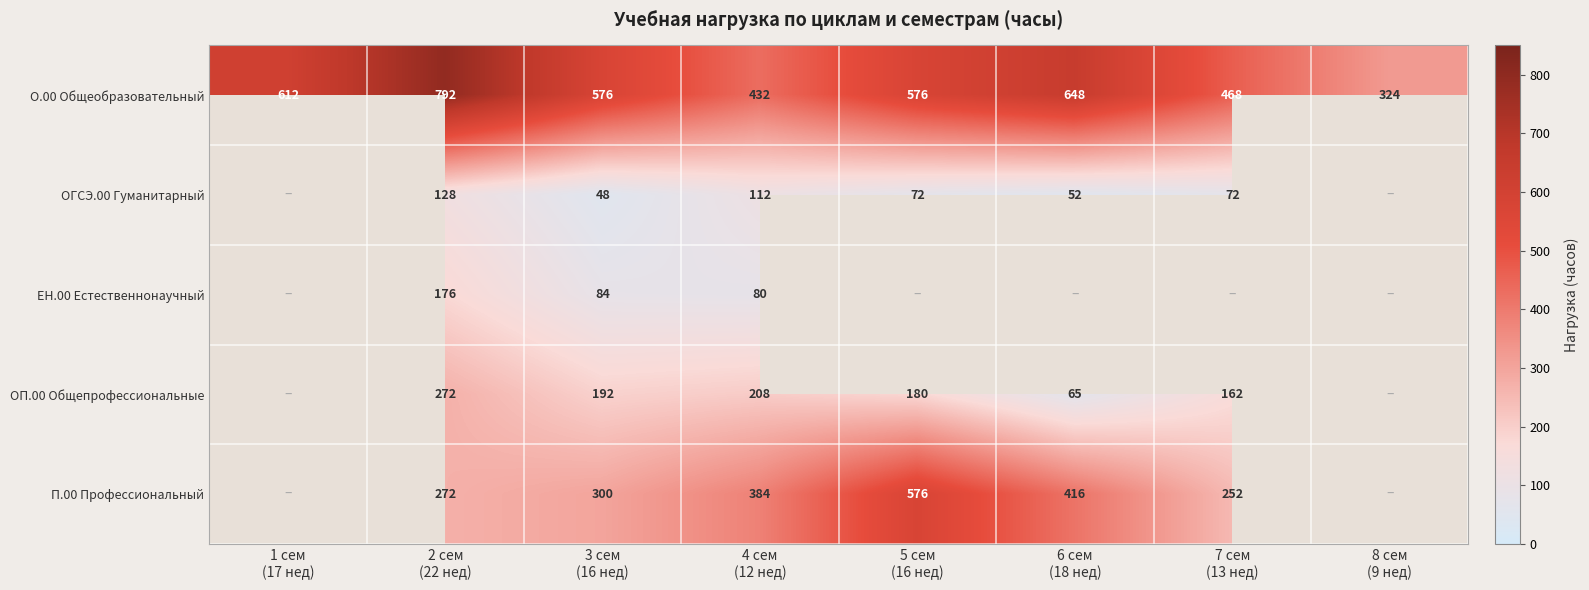

Between 8 сем
(9 нед) and 7 сем
(13 нед), which is larger?

7 сем
(13 нед)